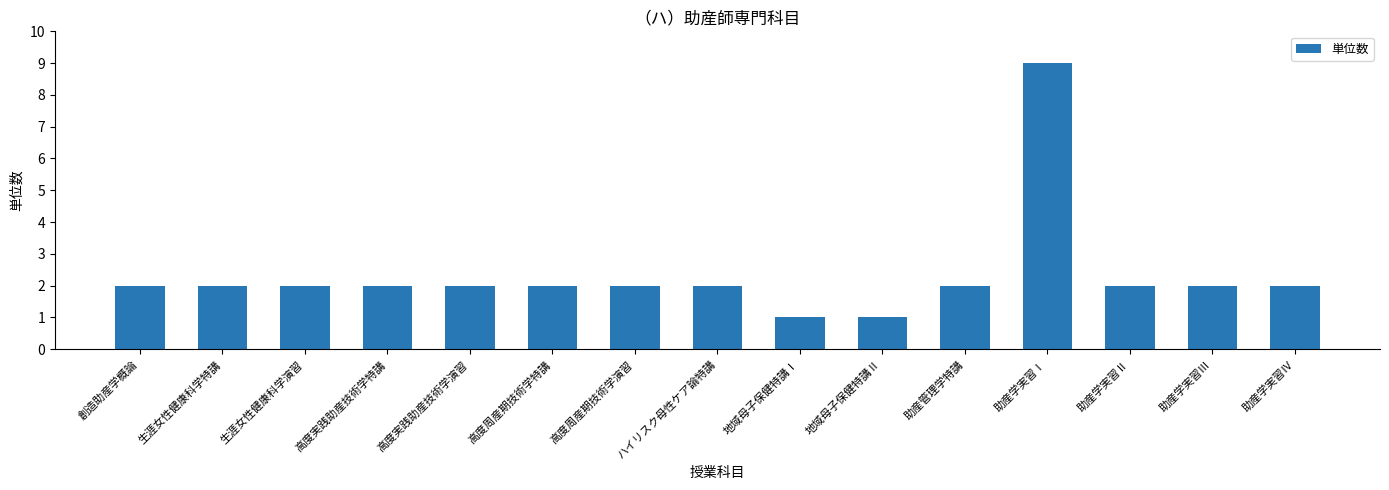

The chart shows a value of 2 at 助産管理学特講. True or false?

True